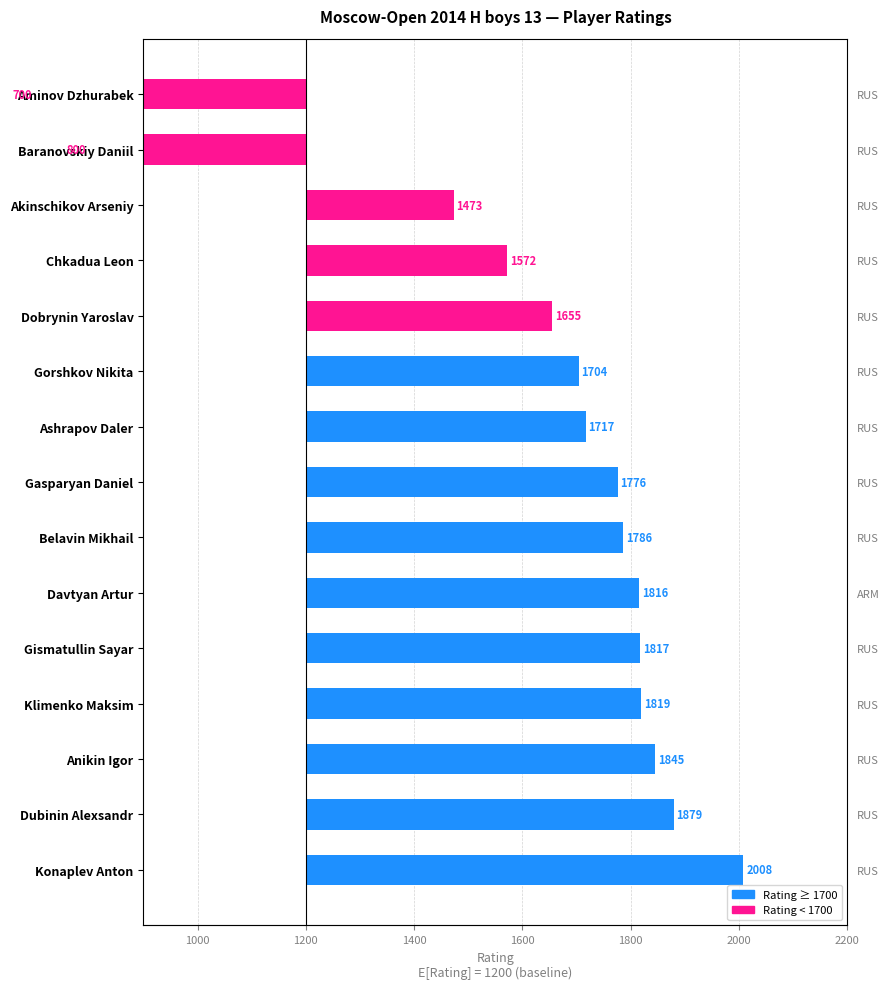

Reading right to left, transcribe all the data shown in this chart.

-500	-400	273	372	455	504	517	576	586	616	617	619	645	679	808